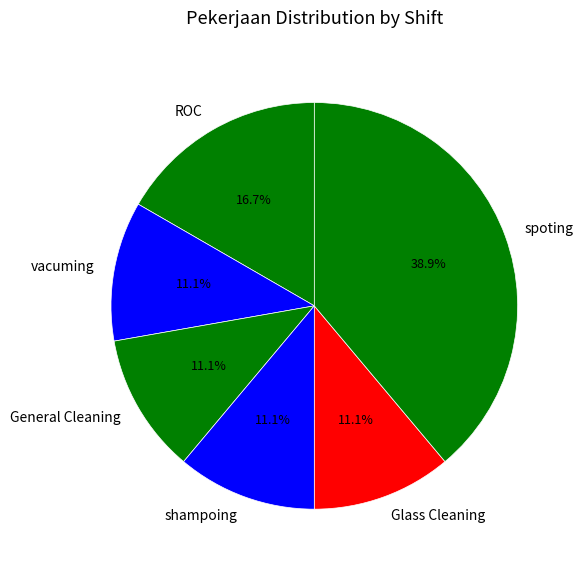

To the nearest percent, what is the combined percentage of vacuming and ROC?

28%